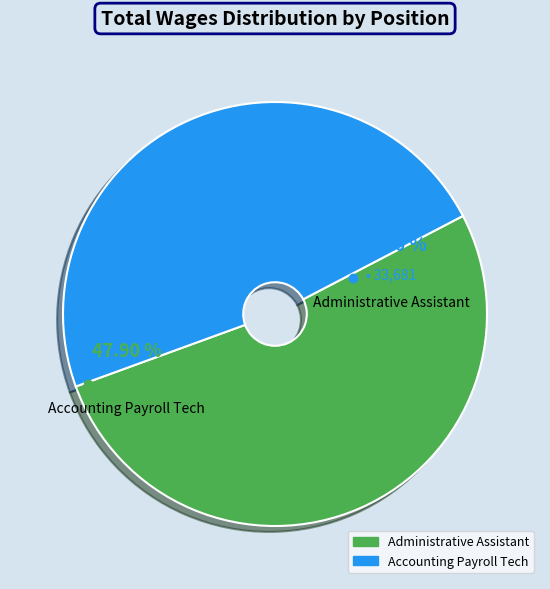

To the nearest percent, what percentage of the pie is Administrative Assistant?

52%